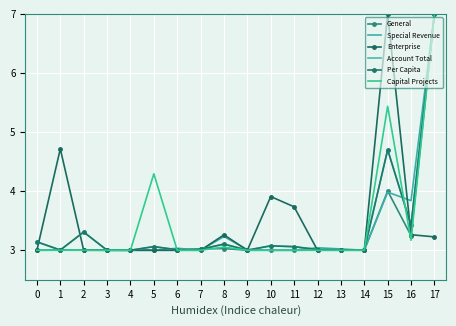

What is the spread (max minus min) of values at 1?

1.7